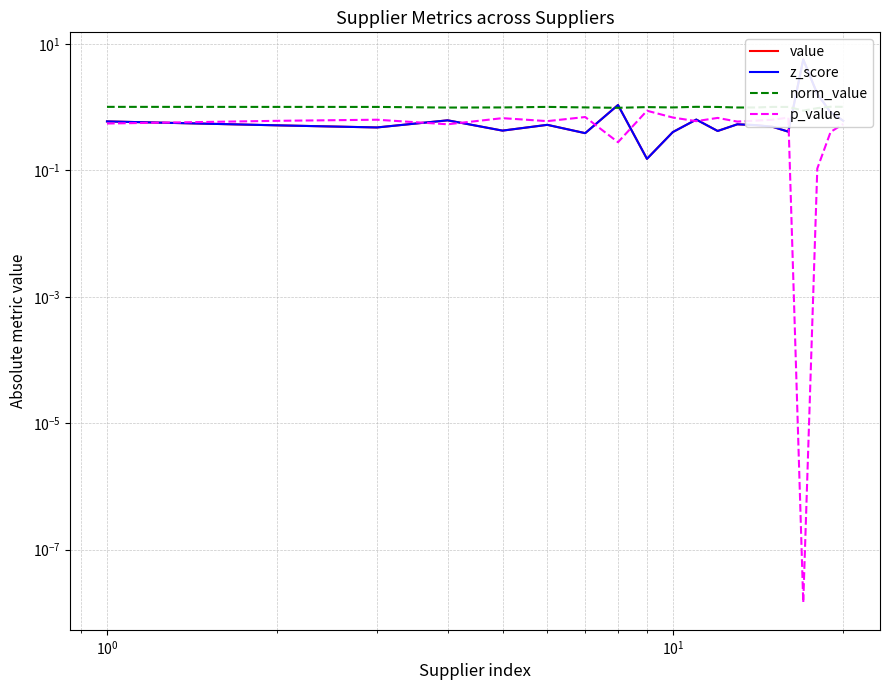

True or false: norm_value has a value of 1.7 at 7.

False